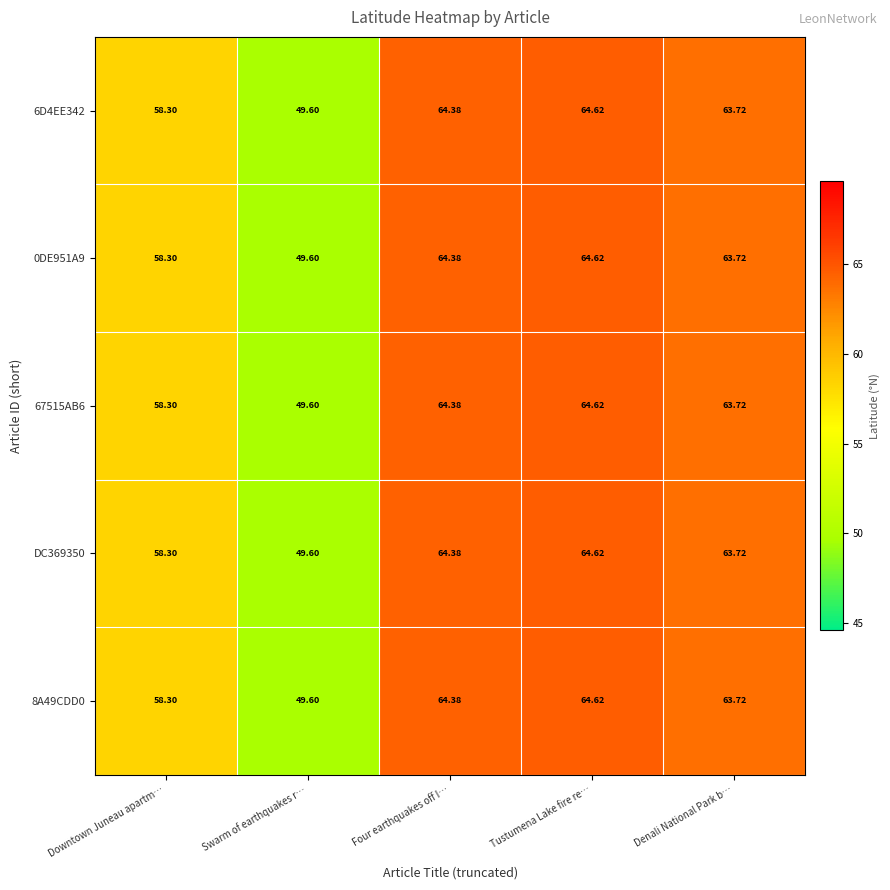

Which category has the lowest value in the 6D4EE342 series?

Swarm of earthquakes r…